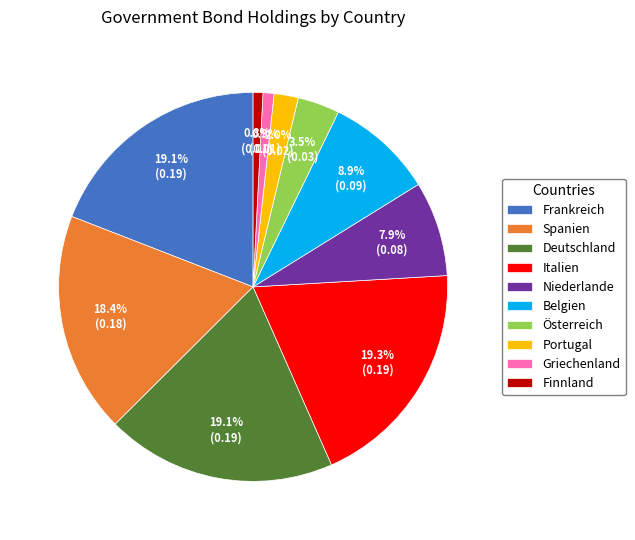

Is Frankreich the majority of the pie?

No